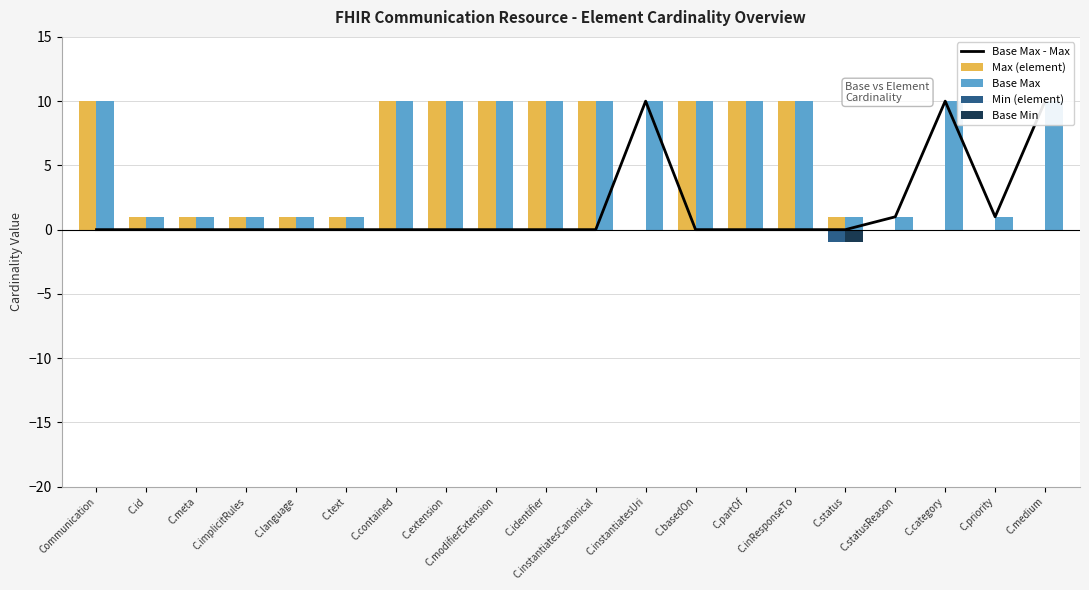

Reading left to right, extract all data points from this chart.

Base Max - Max: 0	0	0	0	0	0	0	0	0	0	0	10	0	0	0	0	1	10	1	10
Max (element): 10	1	1	1	1	1	10	10	10	10	10	0	10	10	10	1	0	0	0	0
Base Max: 10	1	1	1	1	1	10	10	10	10	10	10	10	10	10	1	1	10	1	10
Min (element): 0	0	0	0	0	0	0	0	0	0	0	0	0	0	0	-1	0	0	0	0
Base Min: 0	0	0	0	0	0	0	0	0	0	0	0	0	0	0	-1	0	0	0	0